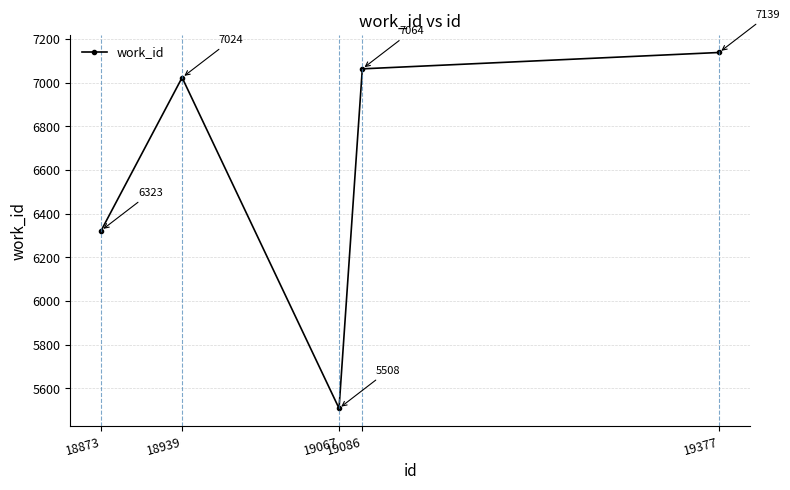

What is the difference between the values at 18939 and 19086?

40